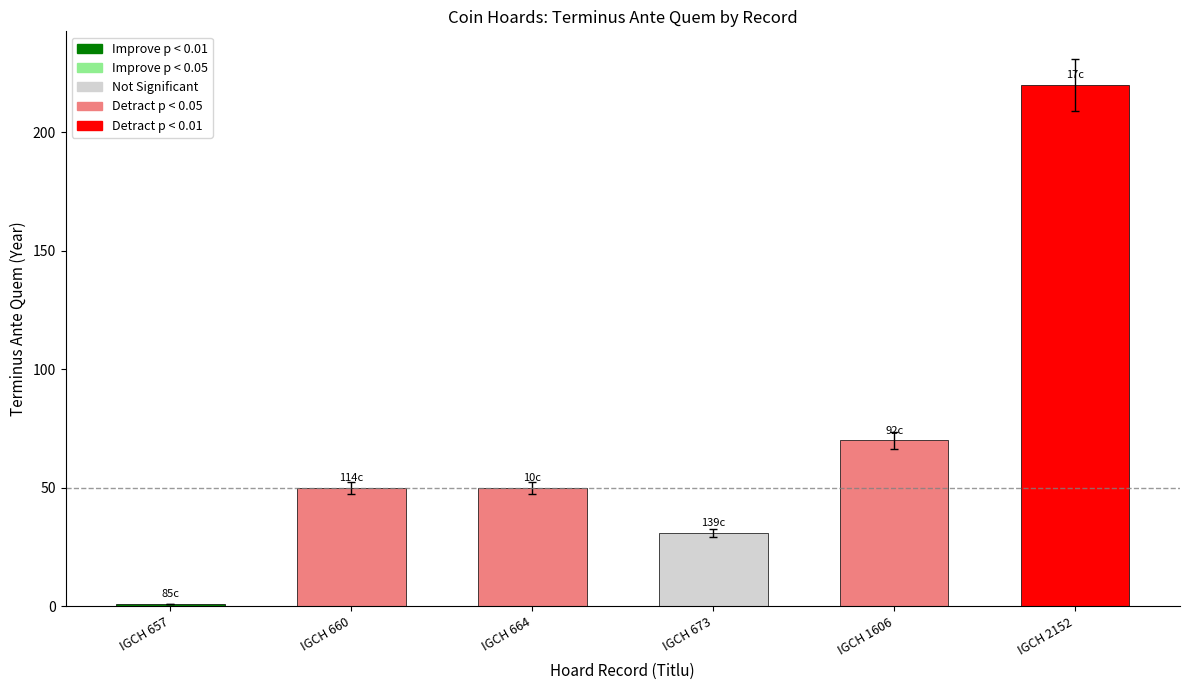

At which category does the chart reach its peak across all series?

IGCH 2152